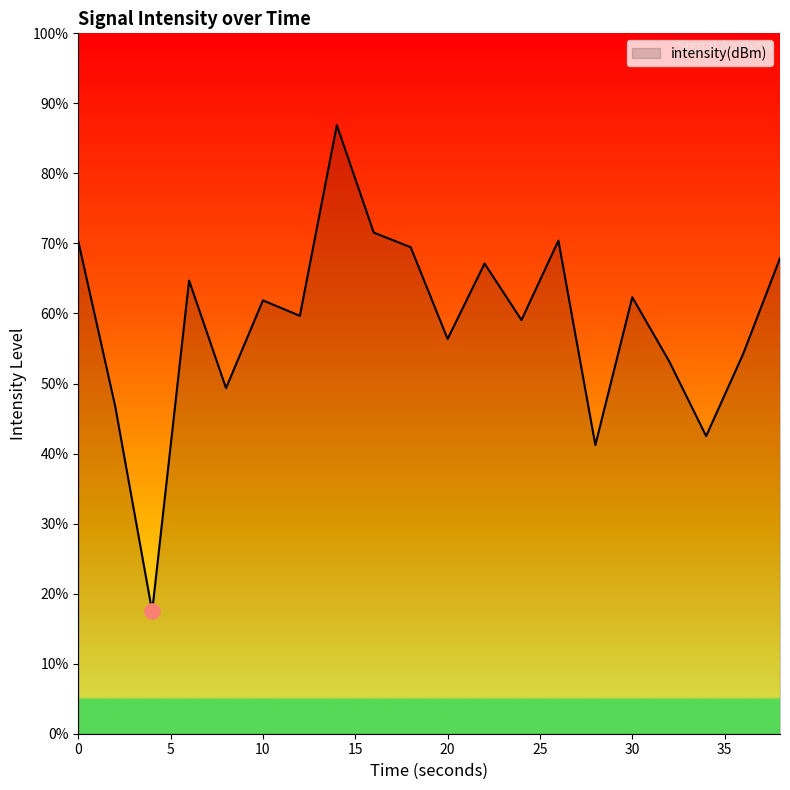

What is the difference between the maximum and minimum values?

69.4